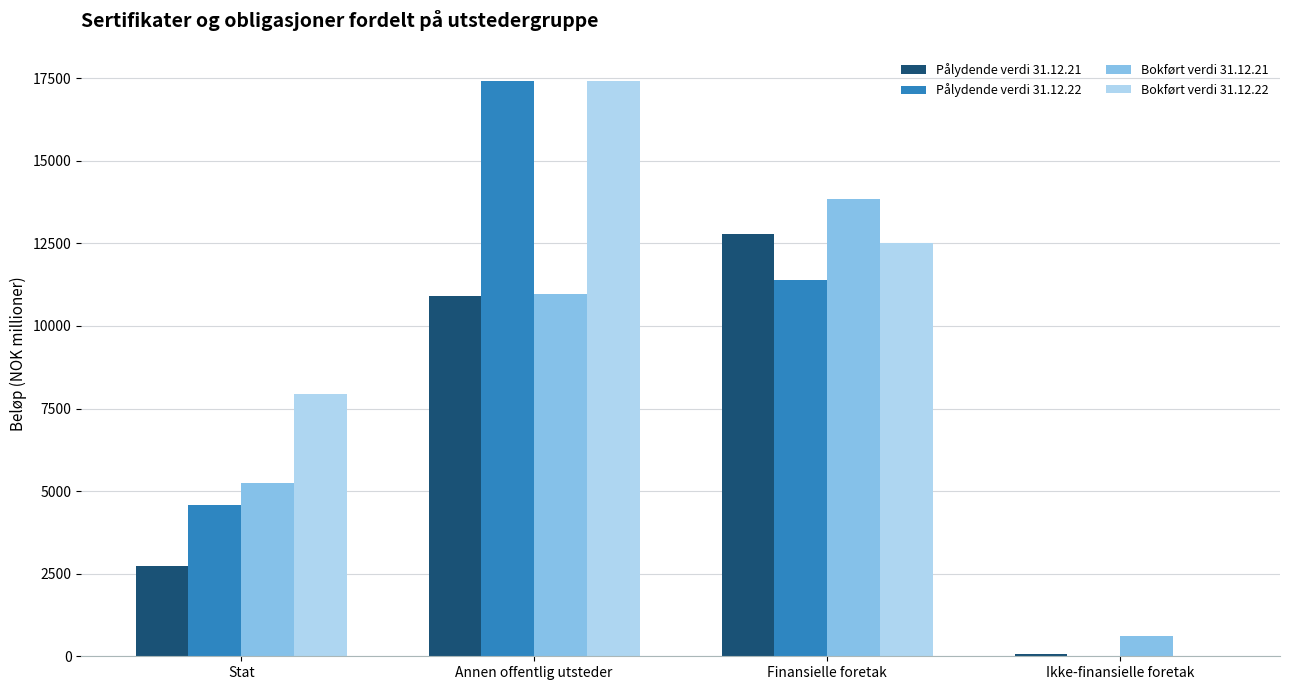

Is the value of Bokført verdi 31.12.21 at Stat greater than the value of Bokført verdi 31.12.22 at Ikke-finansielle foretak?

Yes